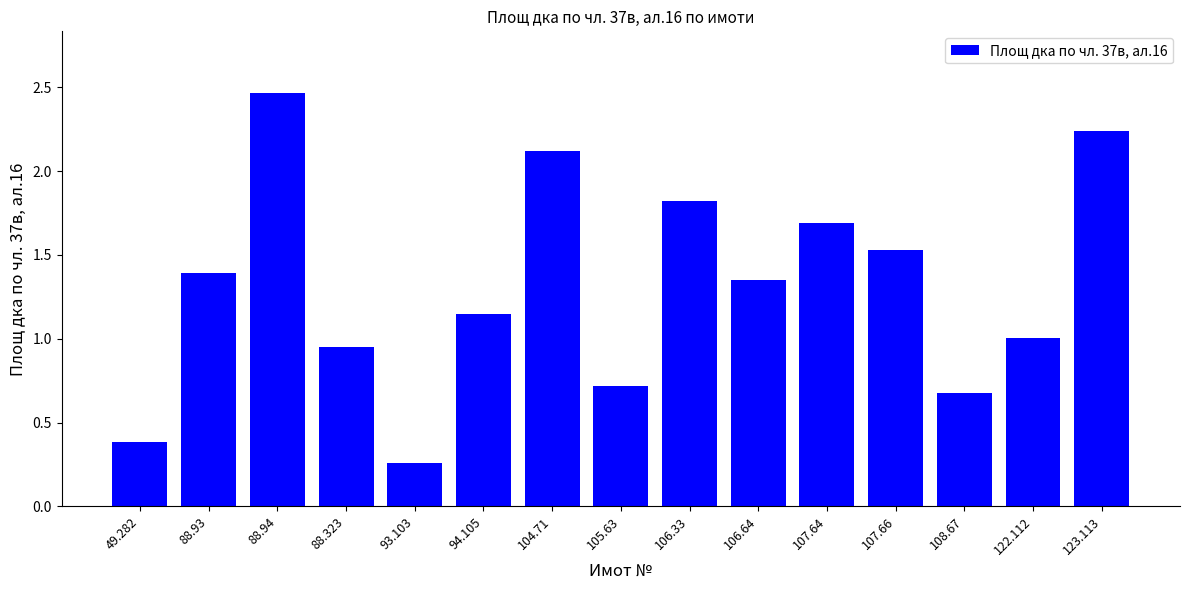

How many categories are shown in the chart?

15